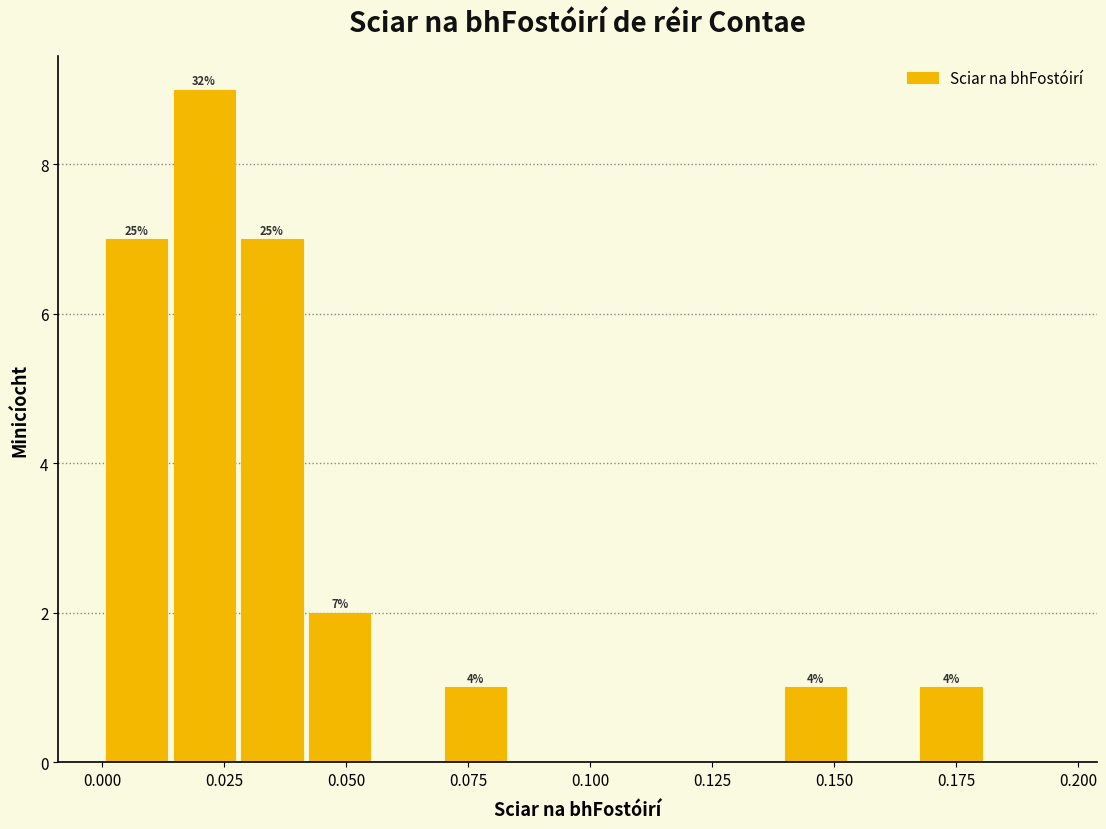

Around what value on the x-axis is the tallest bar? Give the approximate position of its centre, as read against the axis.

0.020